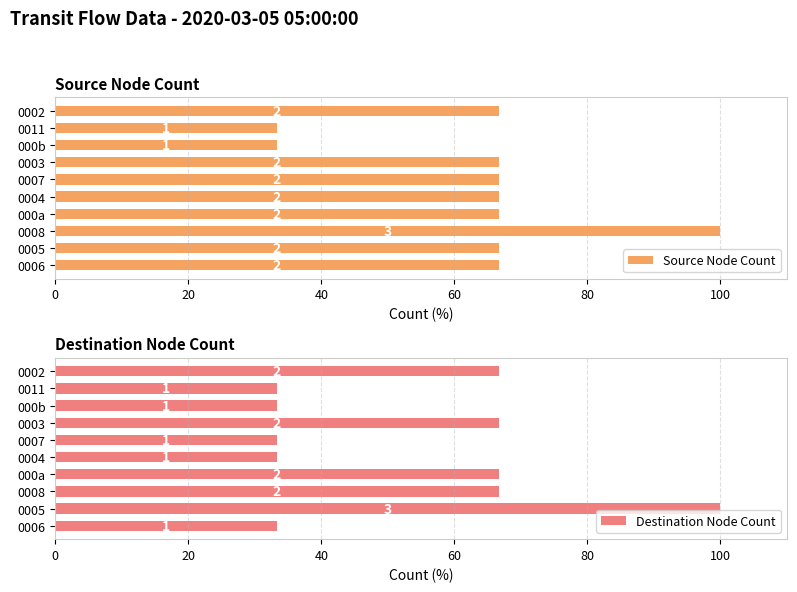

What is the label of the 2nd bar from the right?

0011